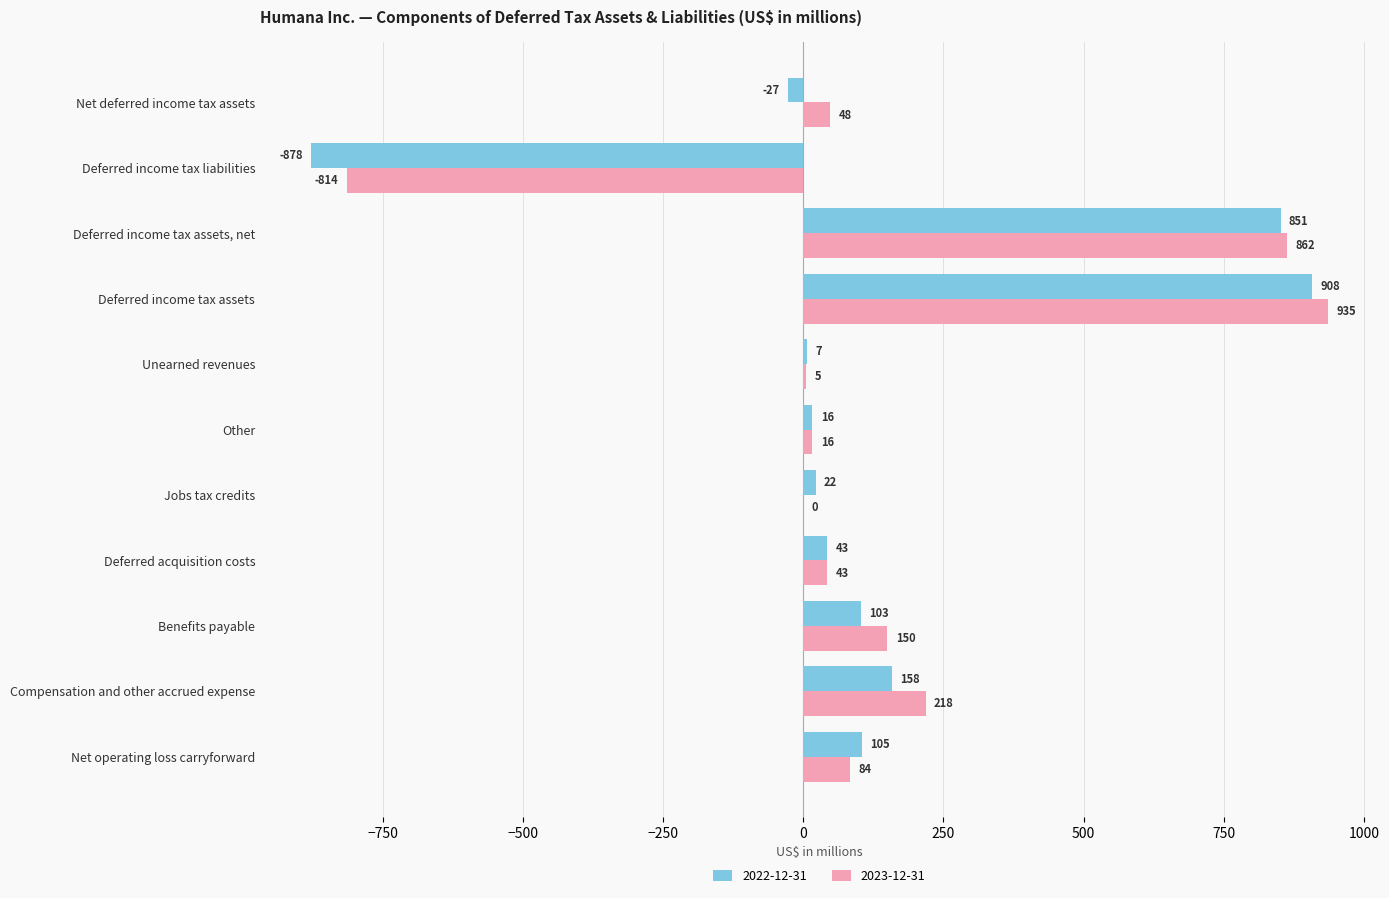

True or false: 2022-12-31 has a value of 16 at Other.

True